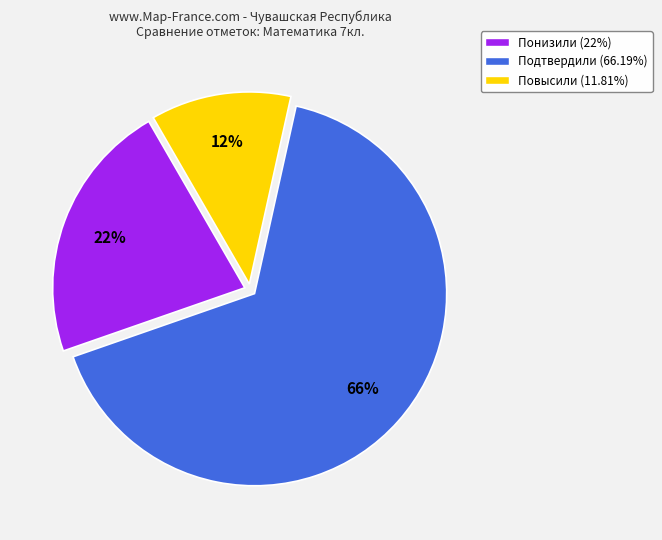

Which category has the smallest portion of the pie?

Повысили